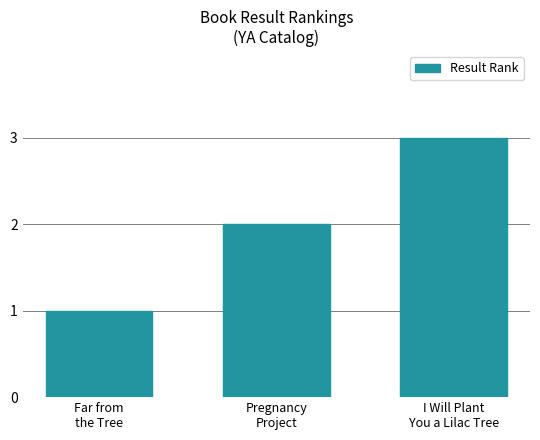

Are the bars grouped side by side (vs. stacked)?

No